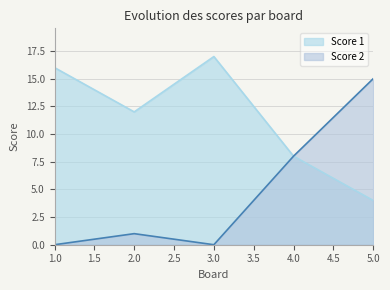

At which label does Score 2 reach its minimum?

1